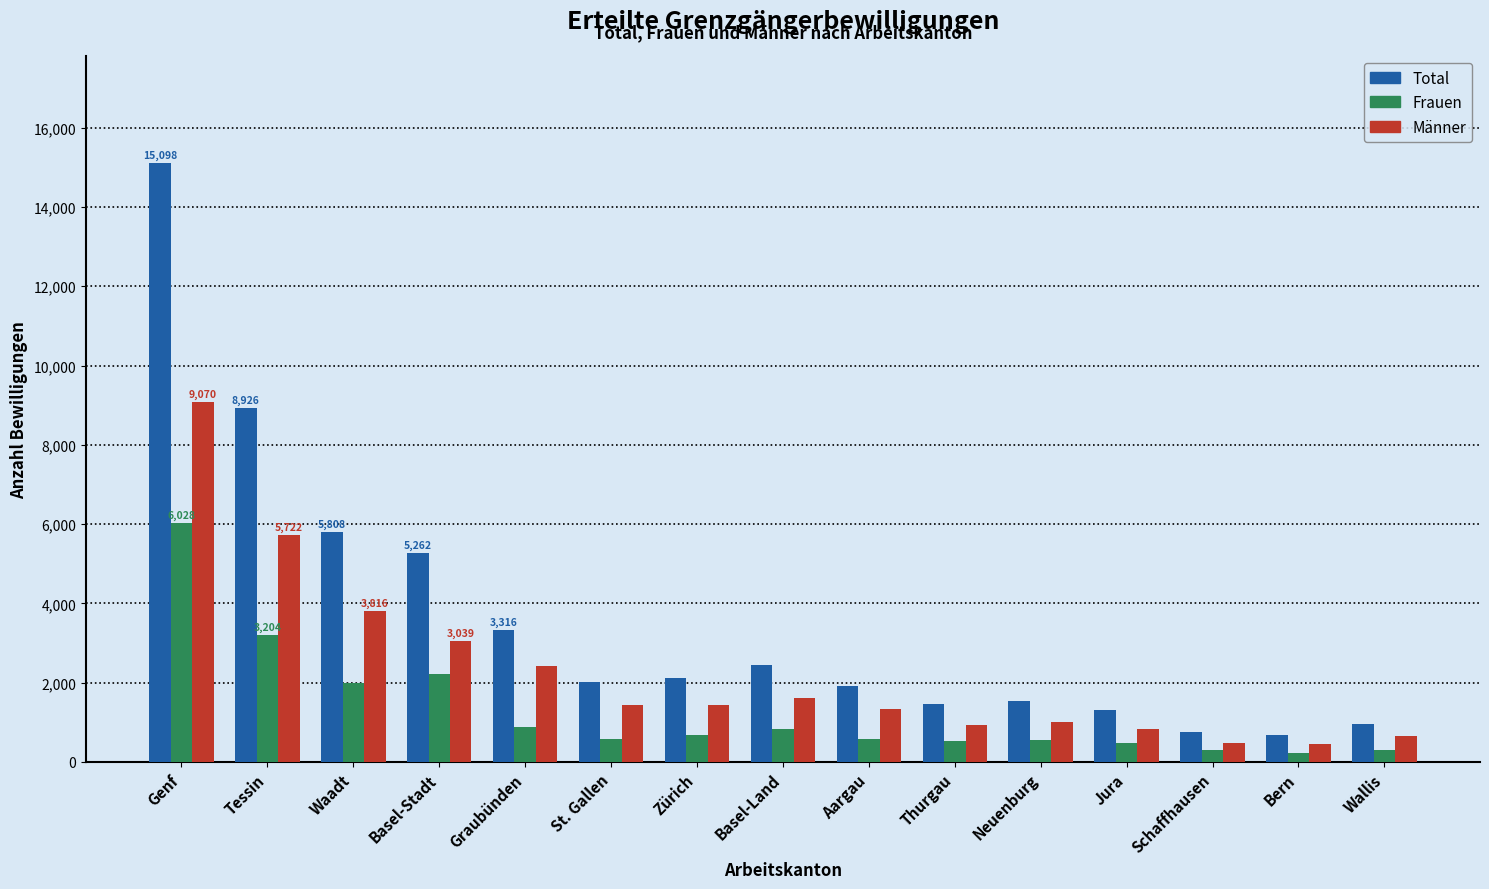

At which label does Total first exceed 2018?

Genf